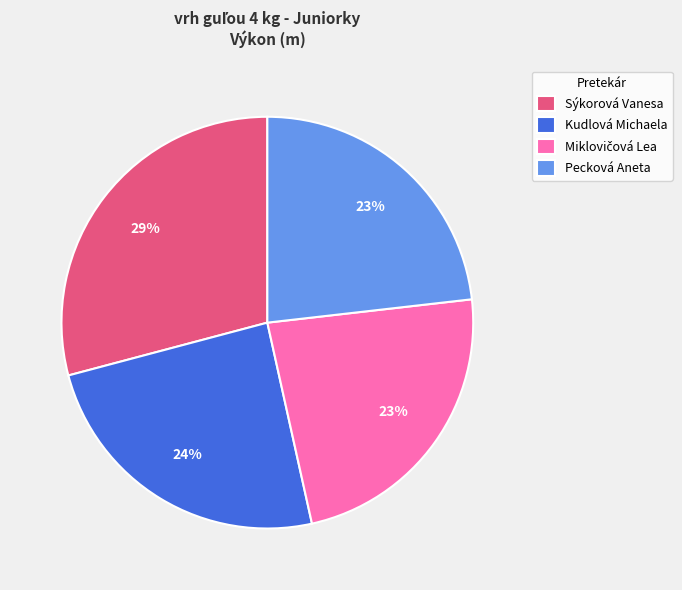

True or false: Kudlová Michaela accounts for 34% of the total.

False